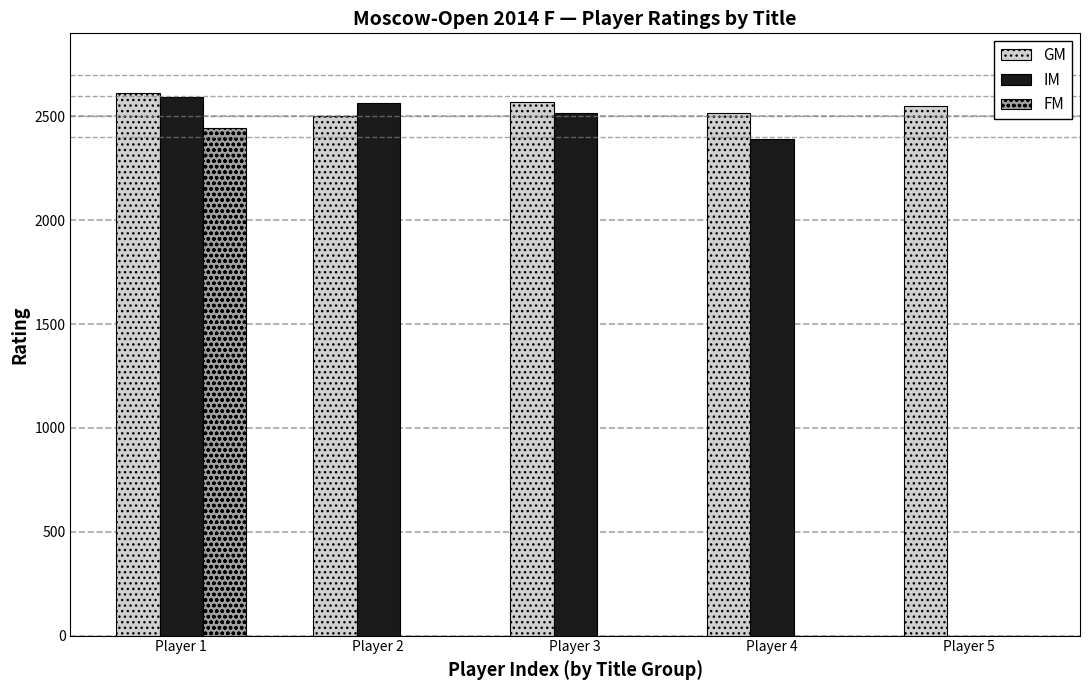

What are all the series names shown in the legend?

GM, IM, FM